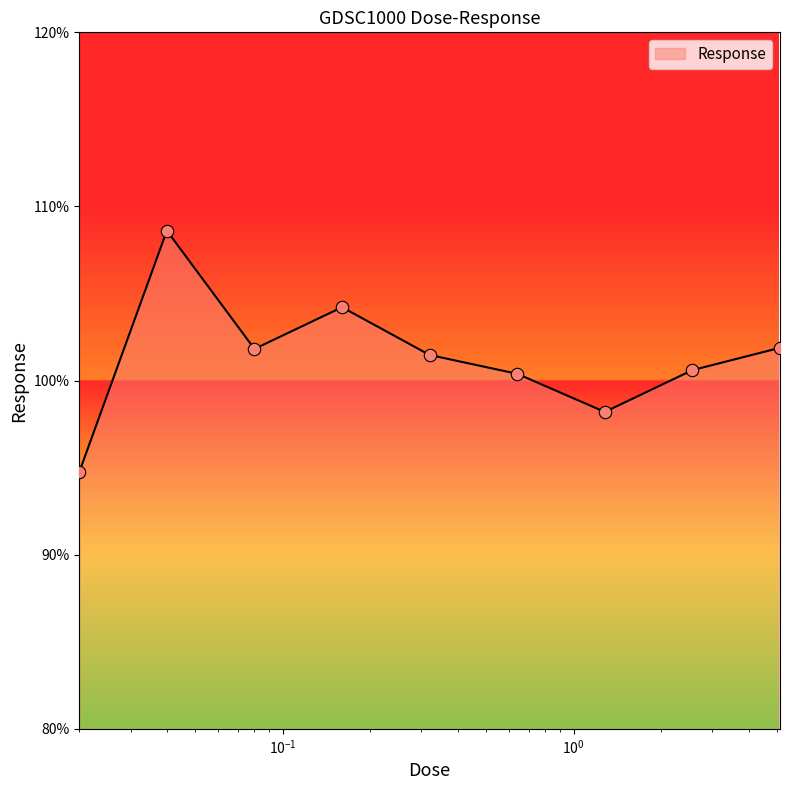

What is the minimum value shown in the chart?

94.8